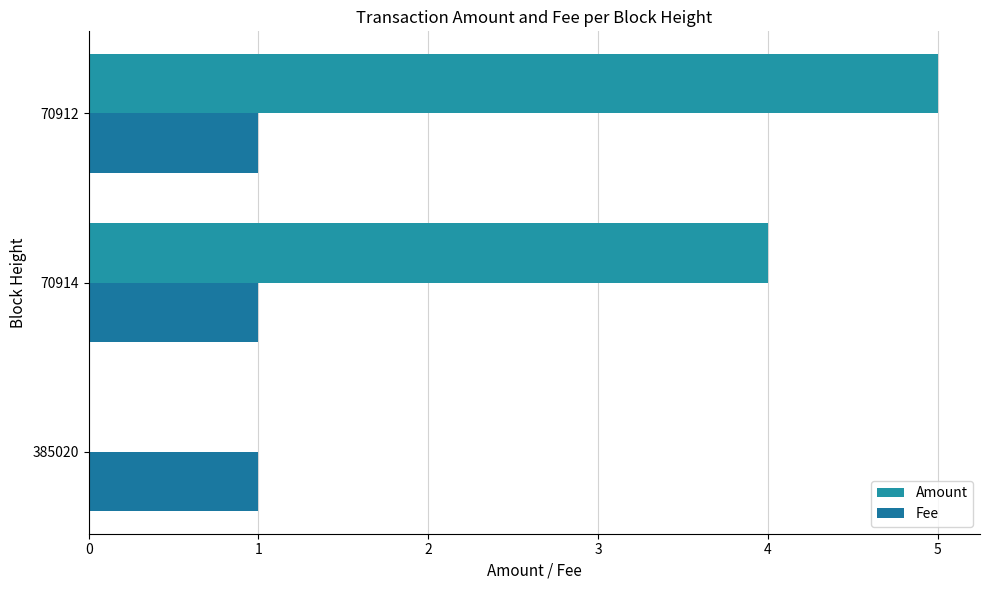

How many series are shown in this chart?

2